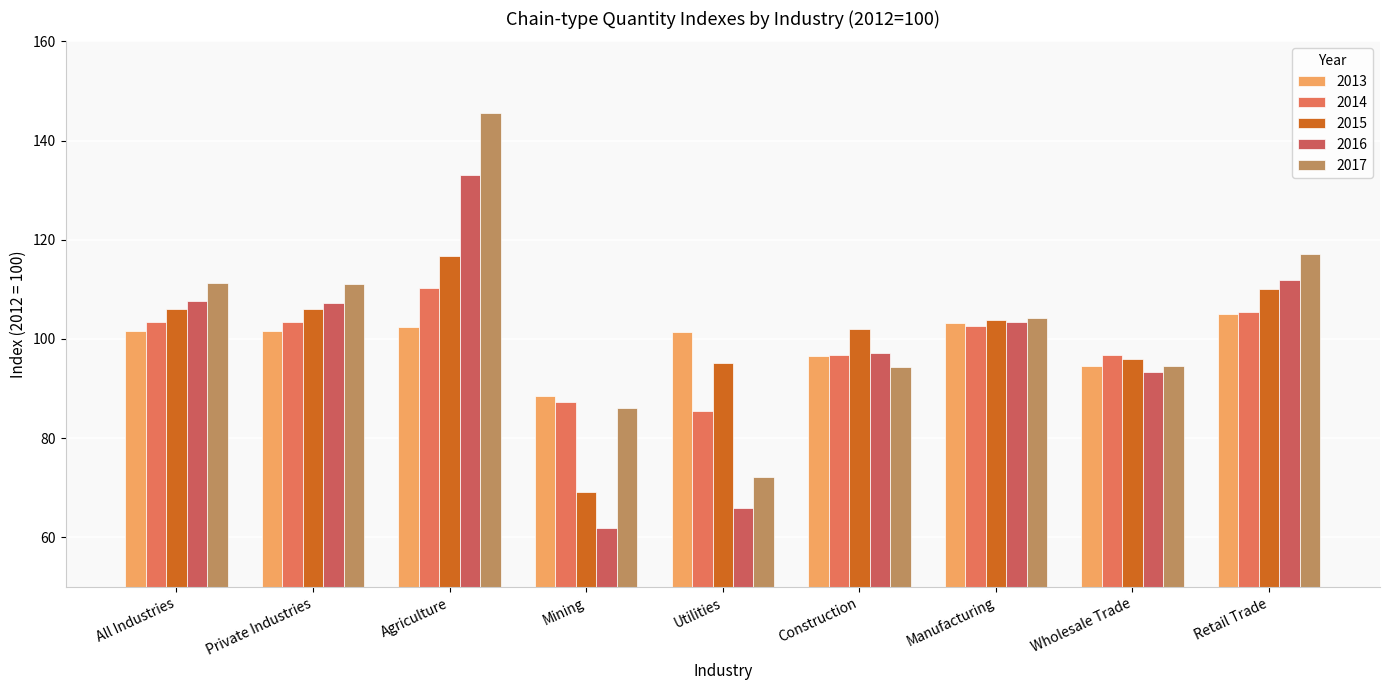

Reading left to right, list all the values displayed in this chart.

2013: All Industries=101.7	Private Industries=101.6	Agriculture=102.5	Mining=88.4	Utilities=101.4	Construction=96.5	Manufacturing=103.3	Wholesale Trade=94.5	Retail Trade=104.9
2014: All Industries=103.4	Private Industries=103.4	Agriculture=110.2	Mining=87.3	Utilities=85.4	Construction=96.8	Manufacturing=102.6	Wholesale Trade=96.8	Retail Trade=105.5
2015: All Industries=106.1	Private Industries=106.0	Agriculture=116.7	Mining=69.2	Utilities=95.1	Construction=101.9	Manufacturing=103.9	Wholesale Trade=95.9	Retail Trade=110.0
2016: All Industries=107.7	Private Industries=107.3	Agriculture=133.0	Mining=61.8	Utilities=65.9	Construction=97.2	Manufacturing=103.4	Wholesale Trade=93.3	Retail Trade=111.8
2017: All Industries=111.2	Private Industries=111.0	Agriculture=145.7	Mining=86.0	Utilities=72.2	Construction=94.3	Manufacturing=104.2	Wholesale Trade=94.6	Retail Trade=117.2